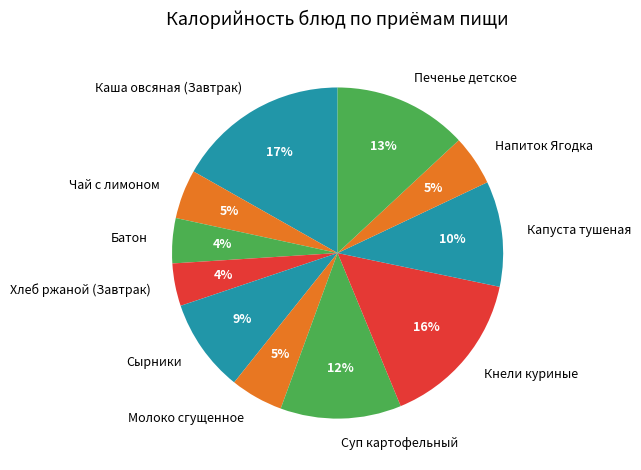

To the nearest percent, what is the average slice percentage?

9%